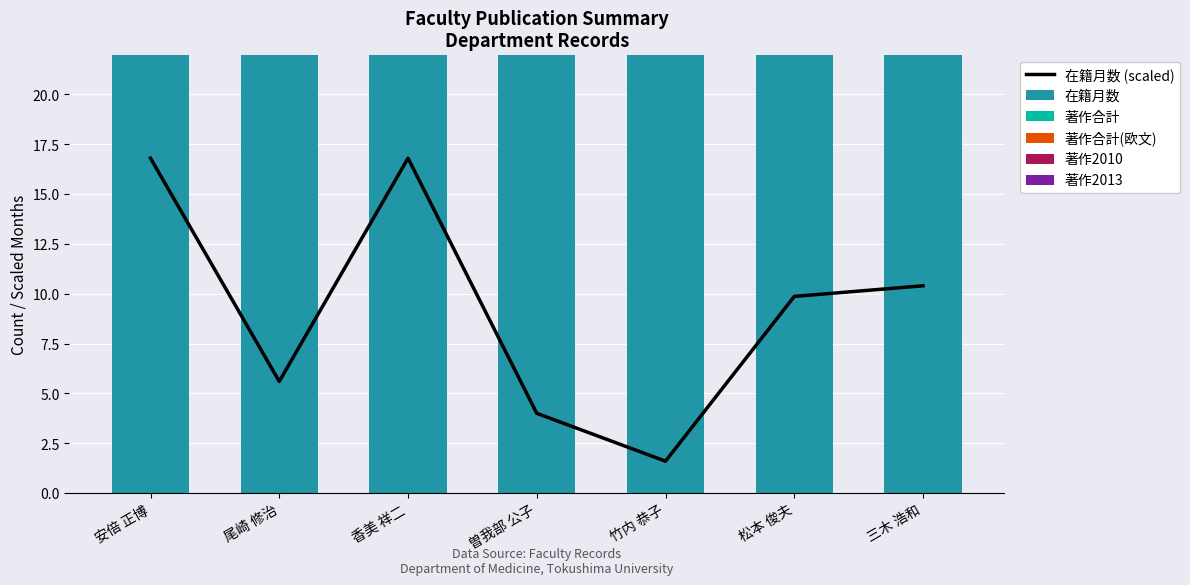

What is the sum of all 著作2013 values?

1.0